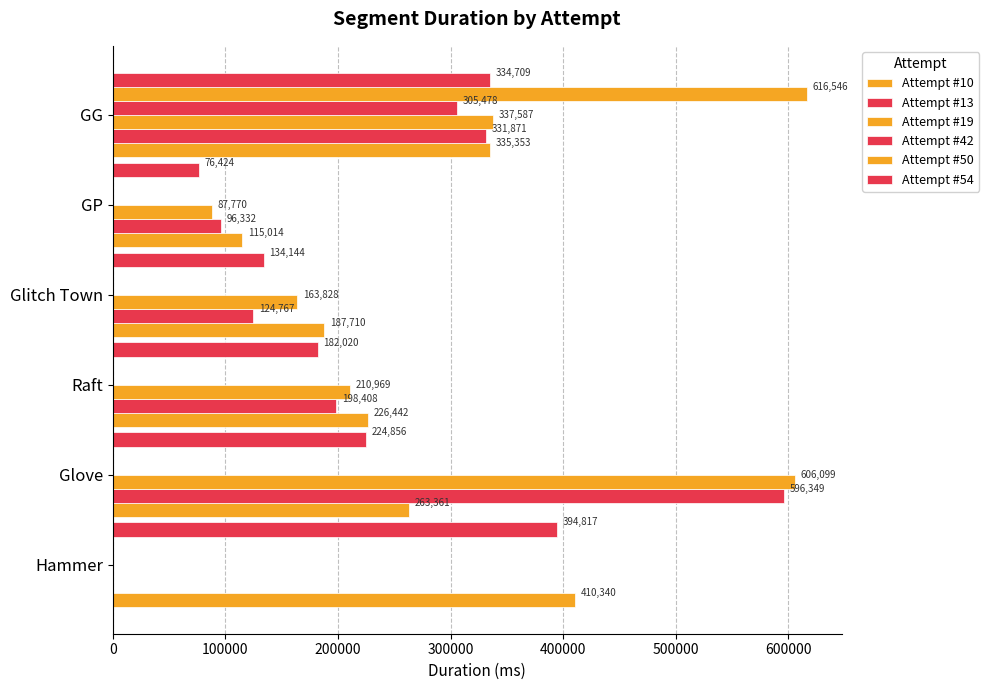

Reading left to right, what are all the values shown in this chart?

Attempt #10: 410340	263361	226442	187710	115014	335353
Attempt #13: 0	596349	198408	124767	96332	331871
Attempt #19: 0	606099	210969	163828	87770	337587
Attempt #42: 0	0	0	0	0	305478
Attempt #50: 0	0	0	0	0	616546
Attempt #54: 394817	224856	182020	134144	76424	334709